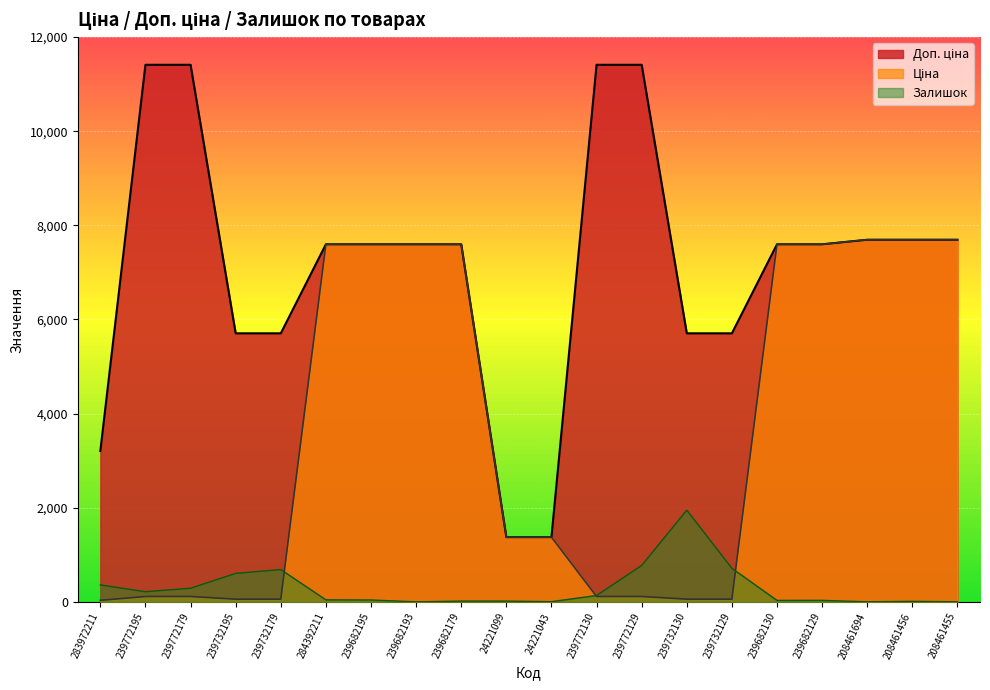

At which label is Доп. ціна closest to 6392?

239732195